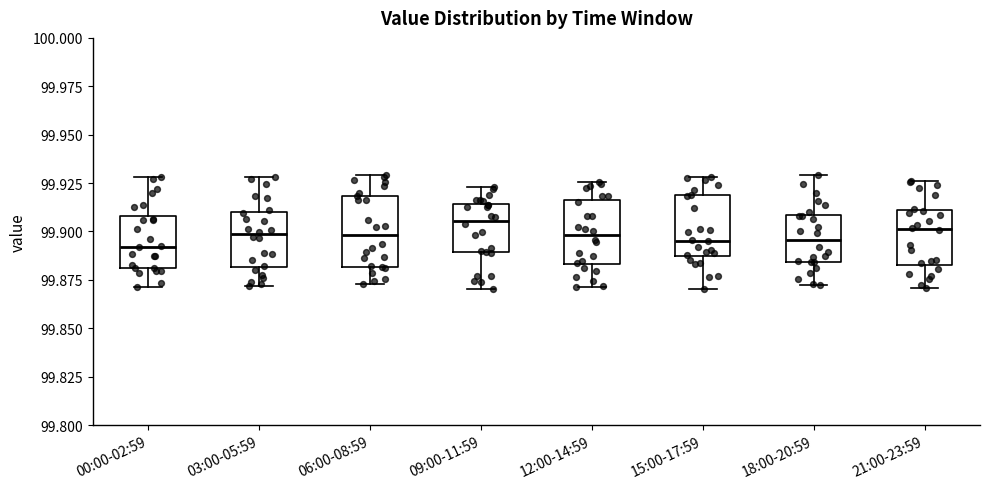

Reading left to right, transcribe this box plot: for each box, give where its median line is, the range the box spans, and where its two whiskers end, as read against the y-axis. The values are not printed on the chart, so give them approximately, as read against the axis.

00:00-02:59: median 99.890, box 99.880 to 99.910, whiskers 99.870 to 99.930
03:00-05:59: median 99.900, box 99.880 to 99.910, whiskers 99.870 to 99.930
06:00-08:59: median 99.900, box 99.880 to 99.920, whiskers 99.875 to 99.930
09:00-11:59: median 99.905, box 99.890 to 99.915, whiskers 99.870 to 99.925
12:00-14:59: median 99.900, box 99.885 to 99.915, whiskers 99.870 to 99.925
15:00-17:59: median 99.895, box 99.885 to 99.920, whiskers 99.870 to 99.930
18:00-20:59: median 99.895, box 99.885 to 99.910, whiskers 99.870 to 99.930
21:00-23:59: median 99.900, box 99.885 to 99.910, whiskers 99.870 to 99.925